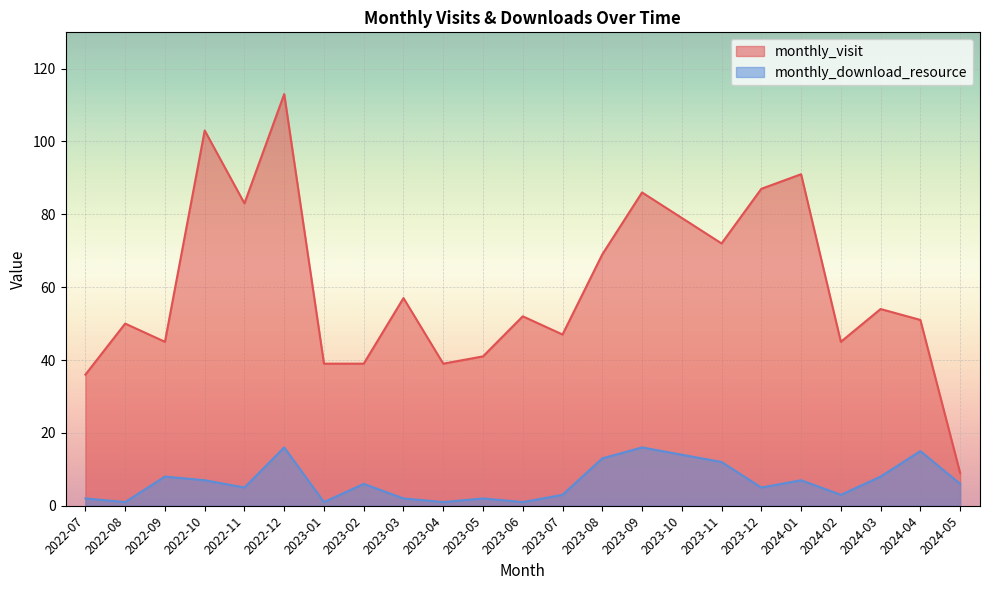

Is it true that monthly_visit equals 31 at 2022-10?

False